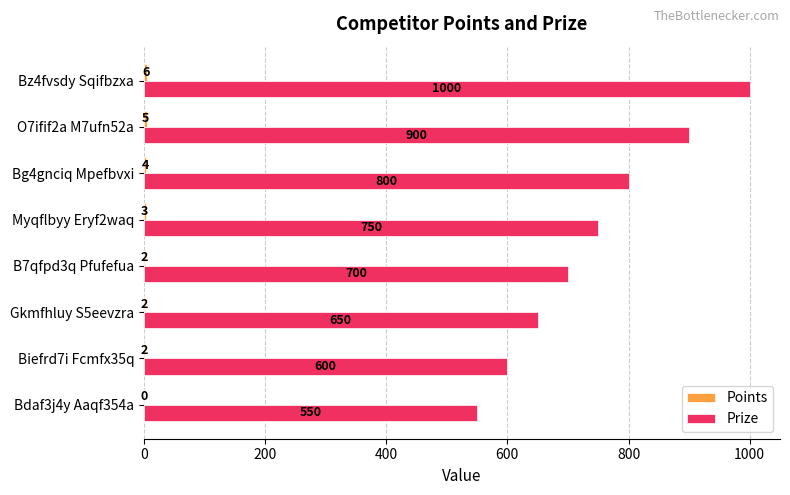

What is the sum of the Prize values at Bz4fvsdy Sqifbzxa and Bg4gnciq Mpefbvxi?

1800